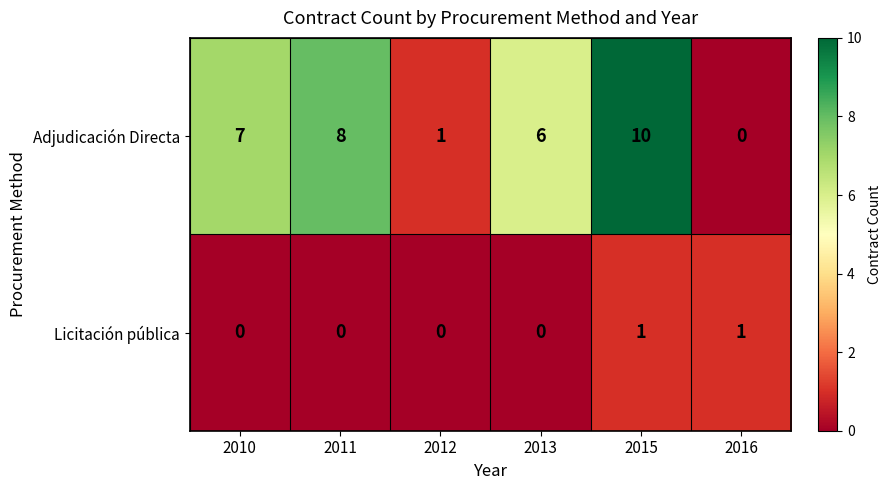

Reading right to left, list all the values displayed in this chart.

Adjudicación Directa: 2016=0	2015=10	2013=6	2012=1	2011=8	2010=7
Licitación pública: 2016=1	2015=1	2013=0	2012=0	2011=0	2010=0